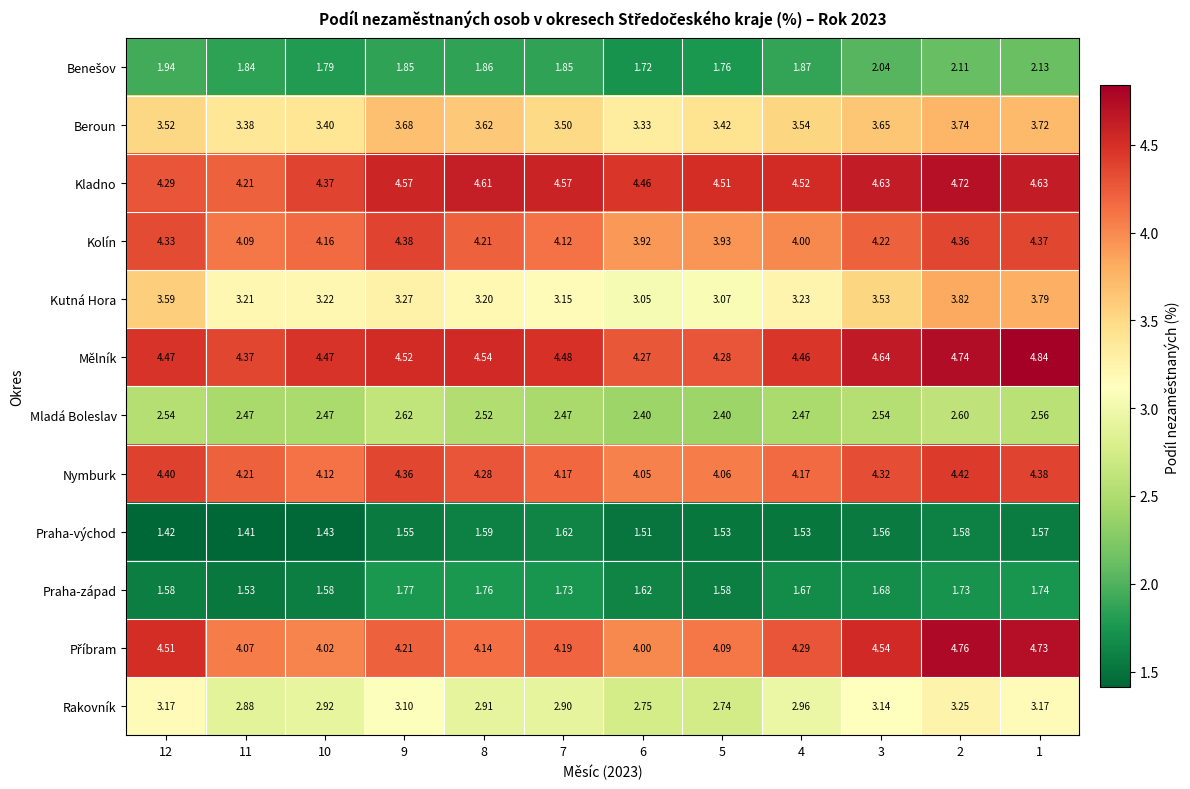

Is the value of Kolín at 2 greater than the value of Praha-východ at 3?

Yes